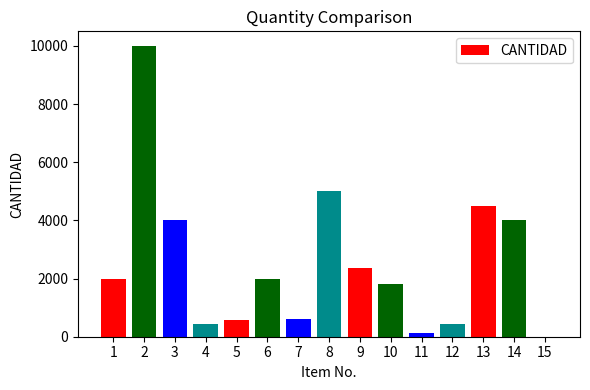

What is the sum of all values?

37847